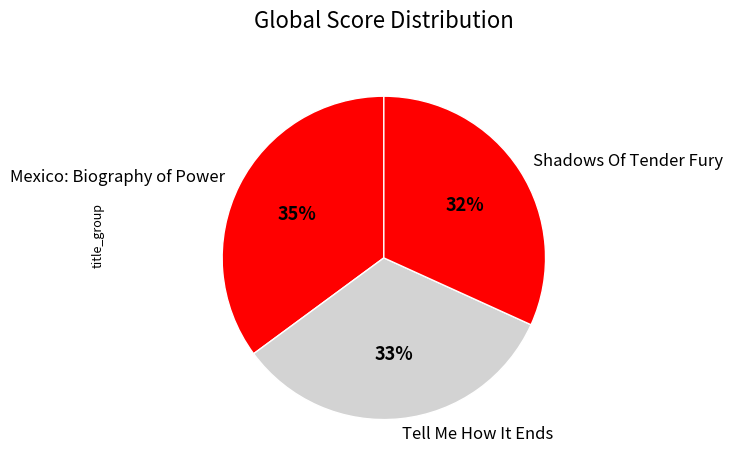

To the nearest percent, what is the average slice percentage?

33%